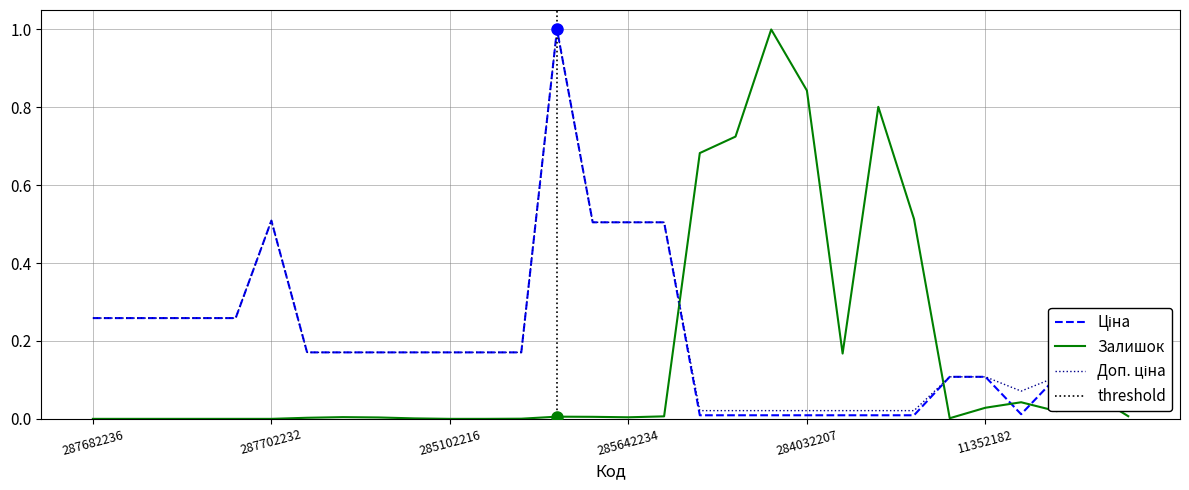

What is the difference between the second highest and second lowest values in the Ціна series?

0.5